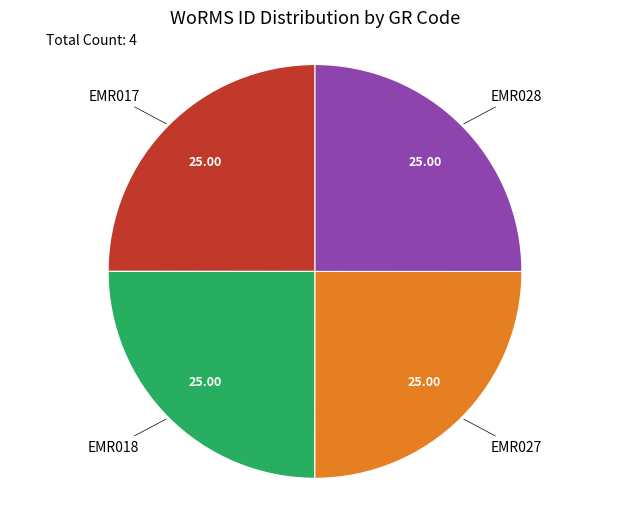

Count the number of slices in the pie.

4